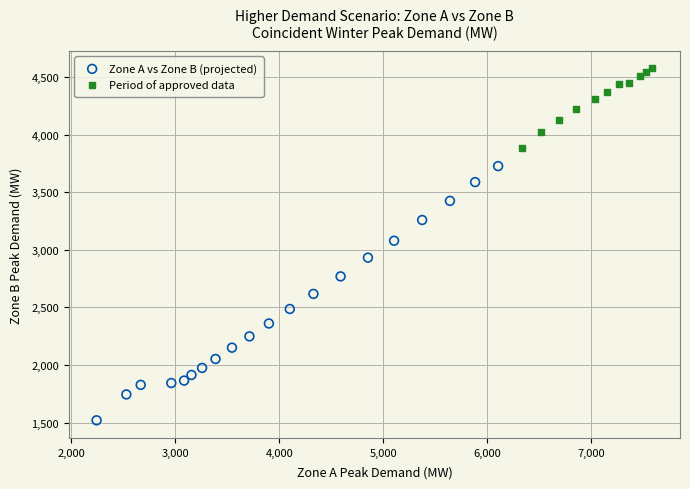

Which series reaches the maximum Y coordinate?

Period of approved data